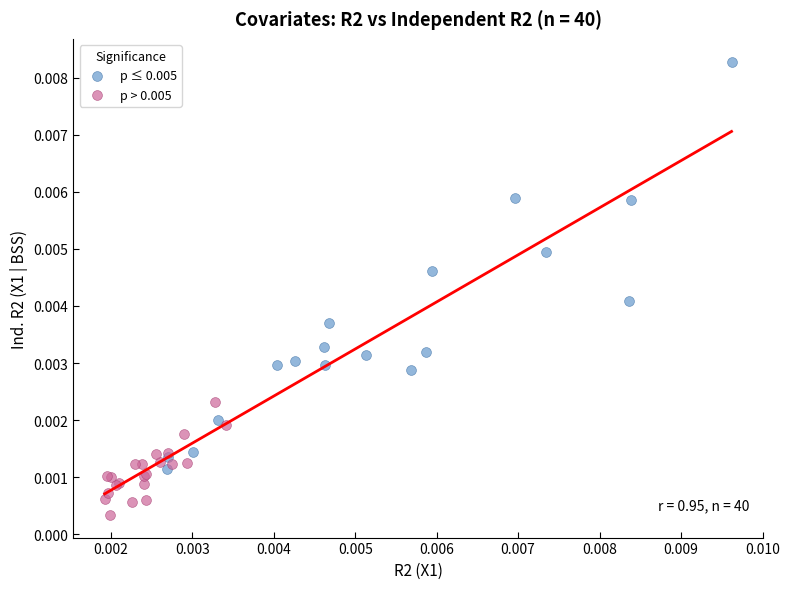

What are all the series names shown in the legend?

p ≤ 0.005, p > 0.005